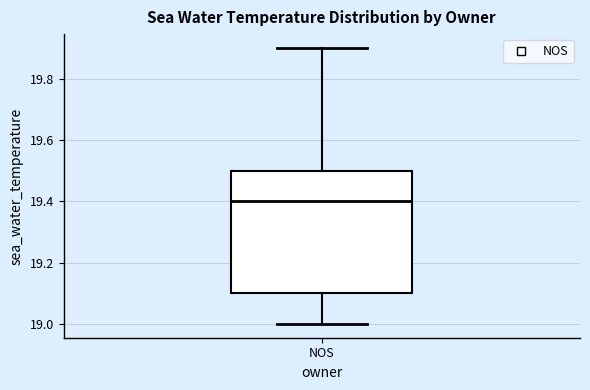

Transcribe this box plot: give where the median line is, the range the box spans, and where the two whiskers end, as read against the y-axis. The values are not printed on the chart, so give them approximately, as read against the axis.

median 19.4, box 19.1 to 19.5, whiskers 19.0 to 19.9